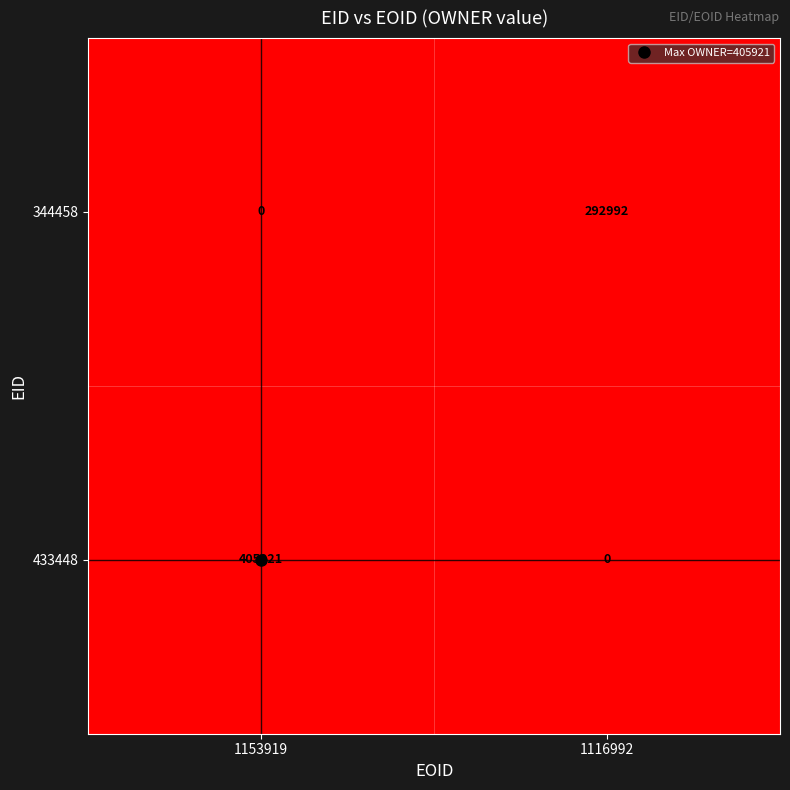

Count the number of data series in this chart.

2